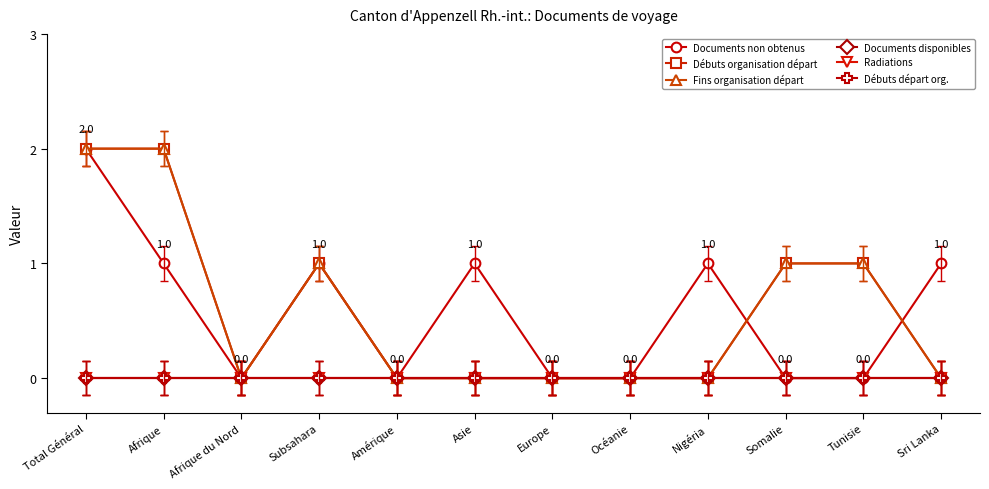

At which category is the sum across all series the highest?

Total Général